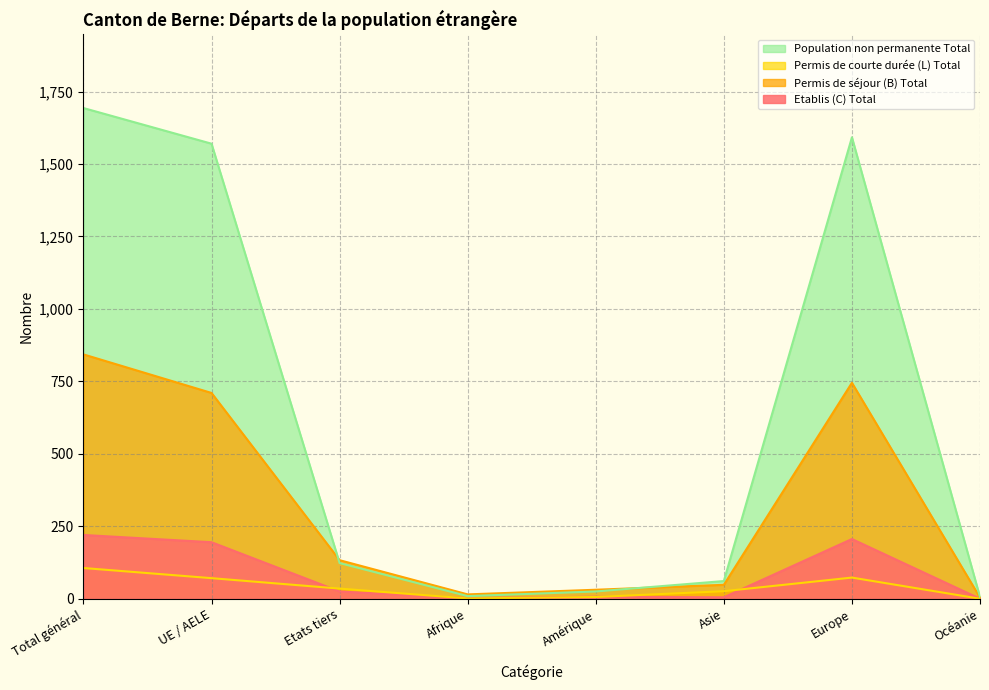

True or false: Etablis (C) Total and Population non permanente Total cross at least once.

False